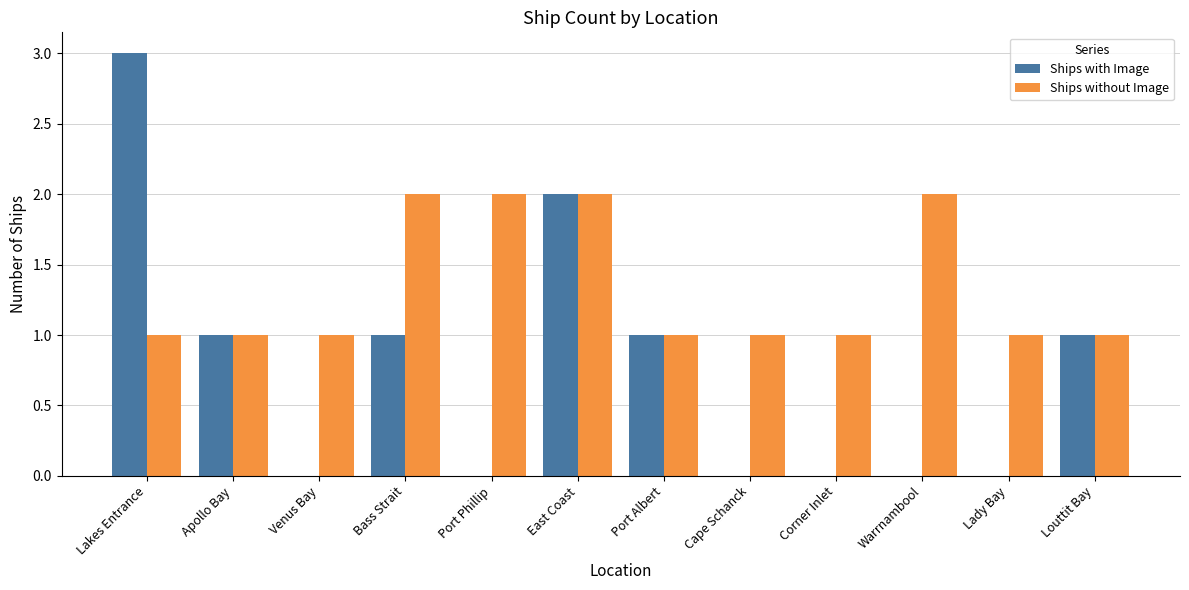

True or false: Ships without Image has a value of 1 at Corner Inlet.

True